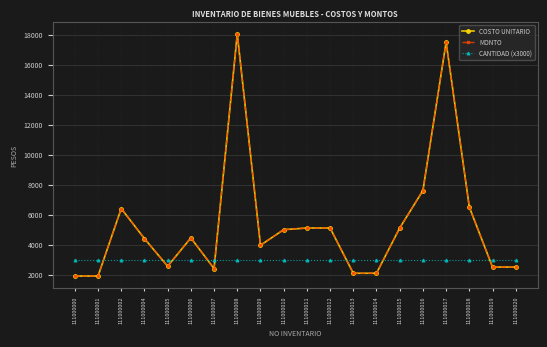

Does the chart have visible grid lines?

Yes